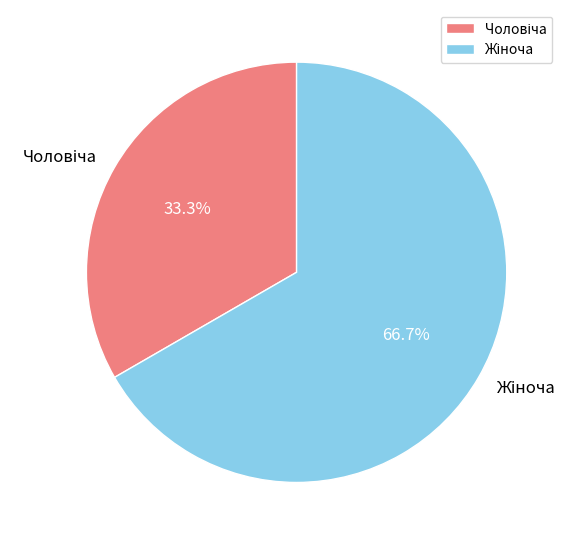

Does any single category account for the majority?

Yes